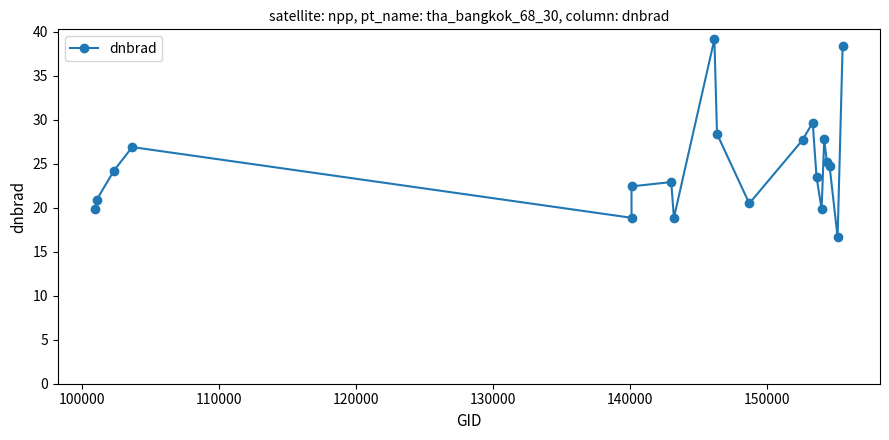

What is the average value?

24.8